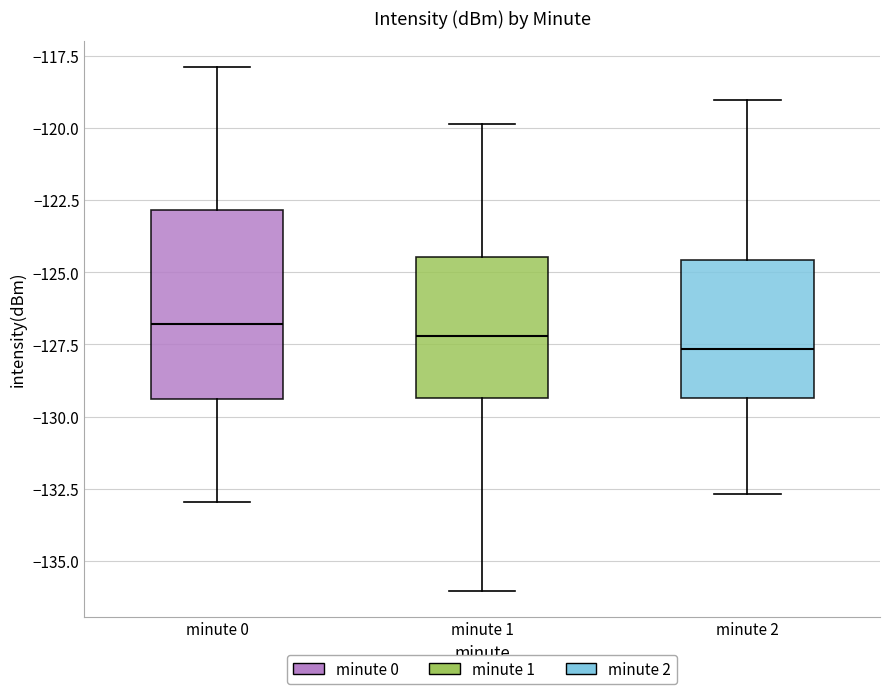

Where does the upper whisker of the box for minute 1 end on the y-axis? The values are not printed on the chart, so give them approximately, as read against the axis.

-120.0